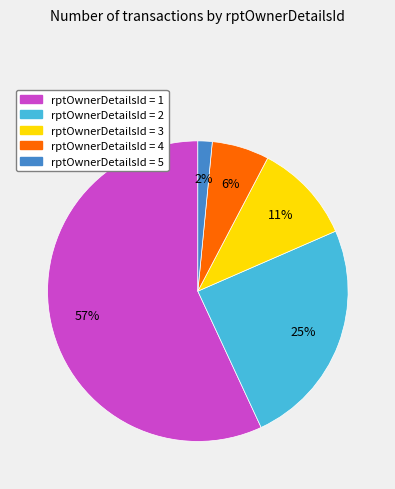

What is the smallest slice in the pie chart?

rptOwnerDetailsId = 5